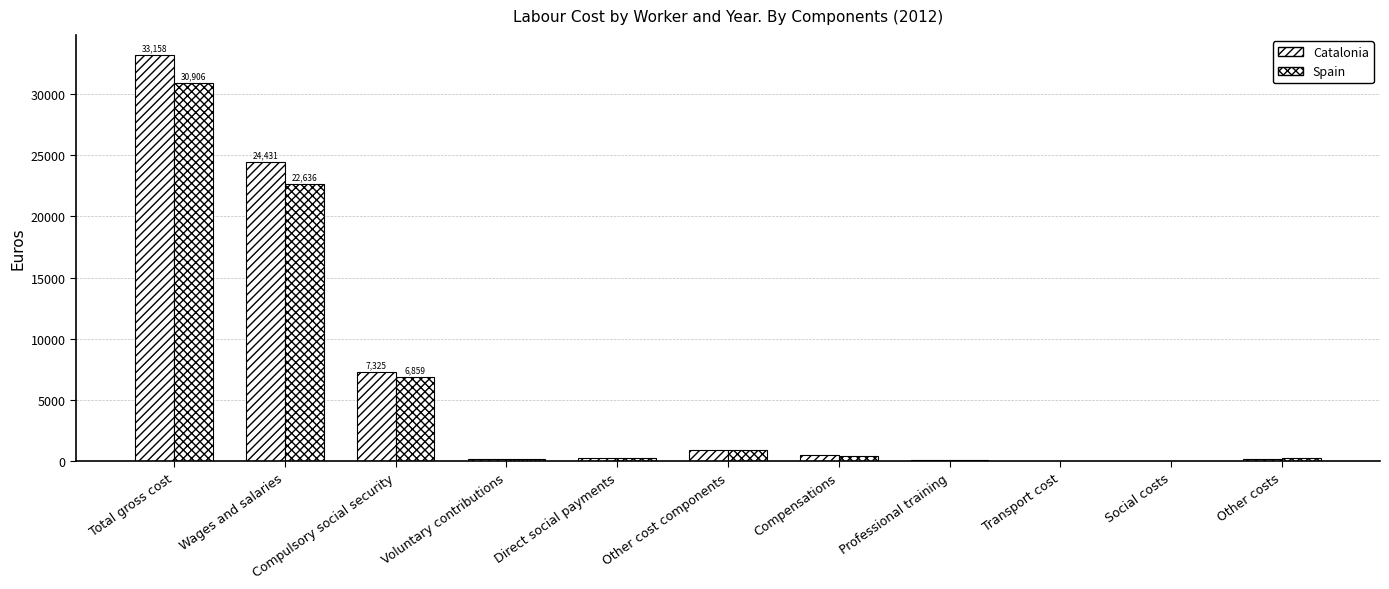

What is the sum of all Spain values?

62744.5